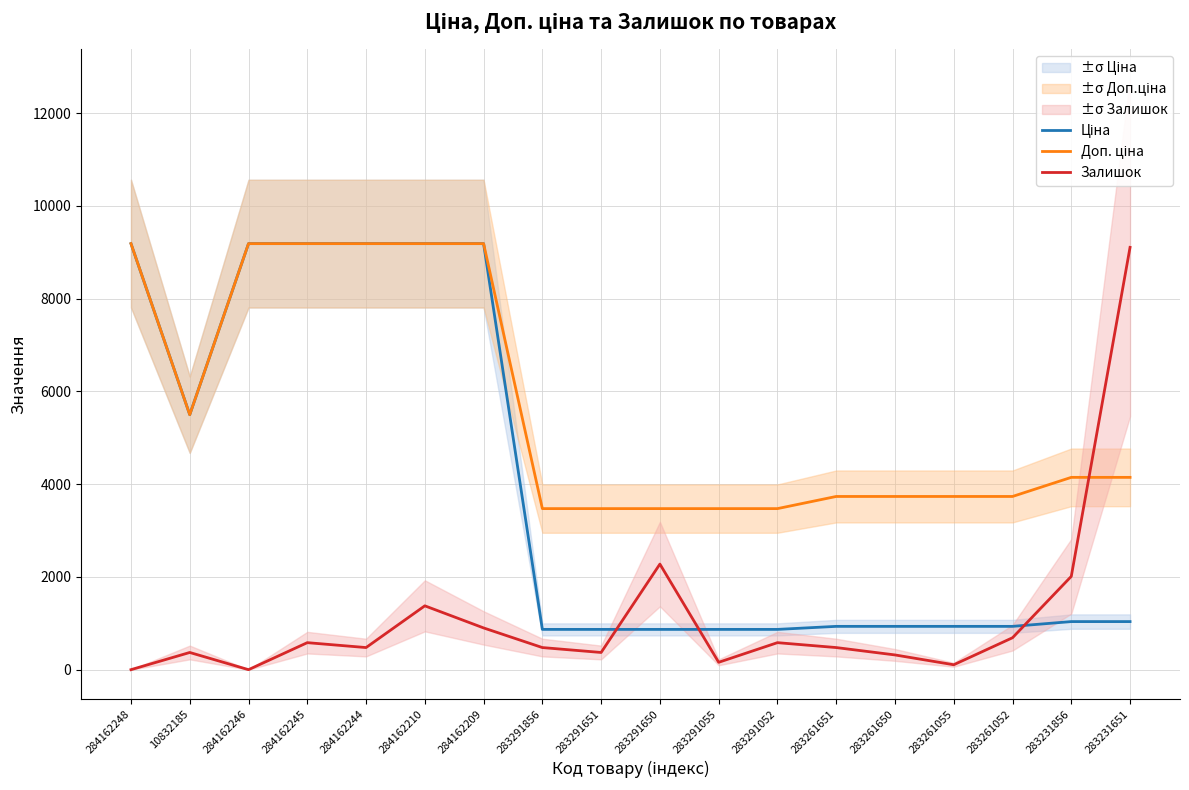

List the labels in order of Залишок value, largest first.

283231651, 283291650, 283231856, 284162210, 284162209, 283261052, 284162245, 283291052, 284162244, 283291856, 283261651, 10832185, 283291651, 283261650, 283291055, 283261055, 284162248, 284162246